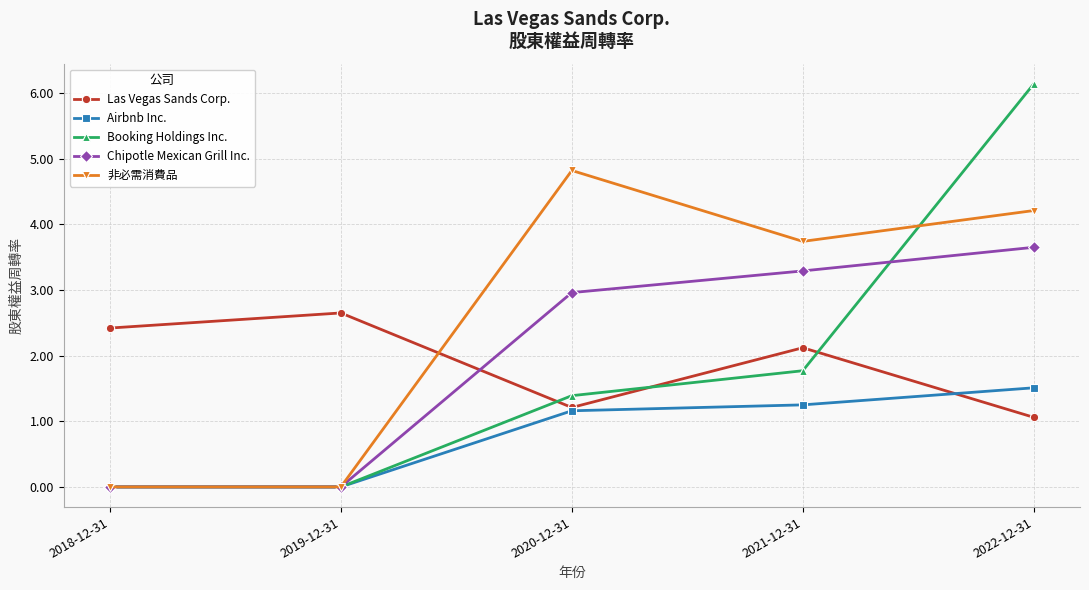

Which series has the widest spread of values?

Booking Holdings Inc.